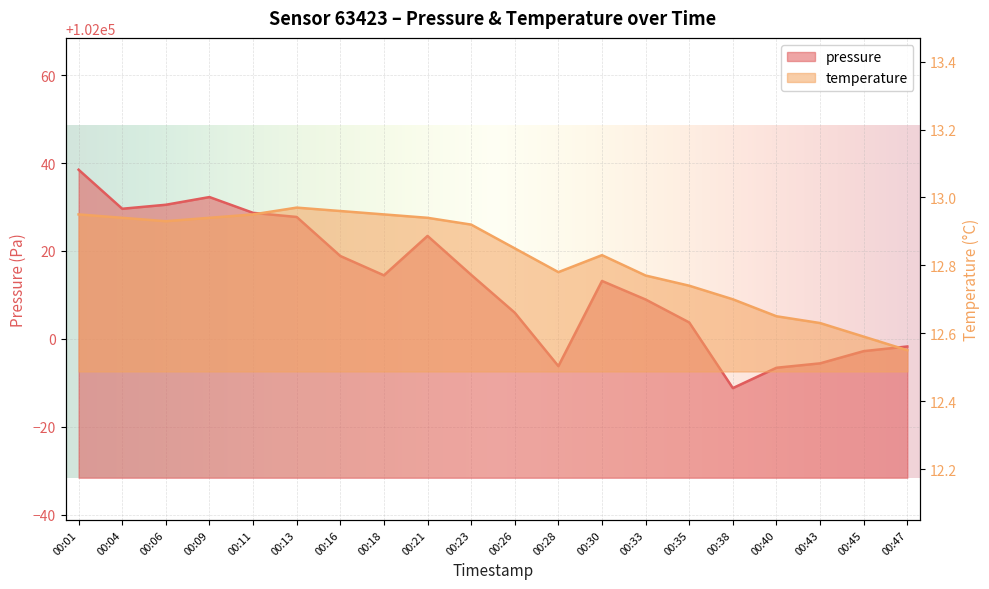

What are all the series names shown in the legend?

pressure, temperature